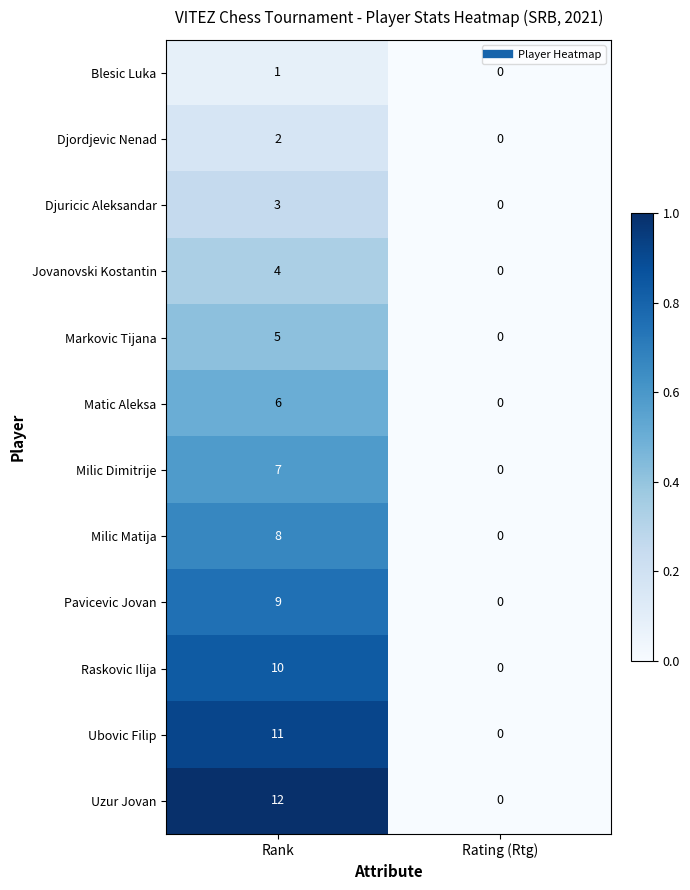

What is the greatest value displayed?

12